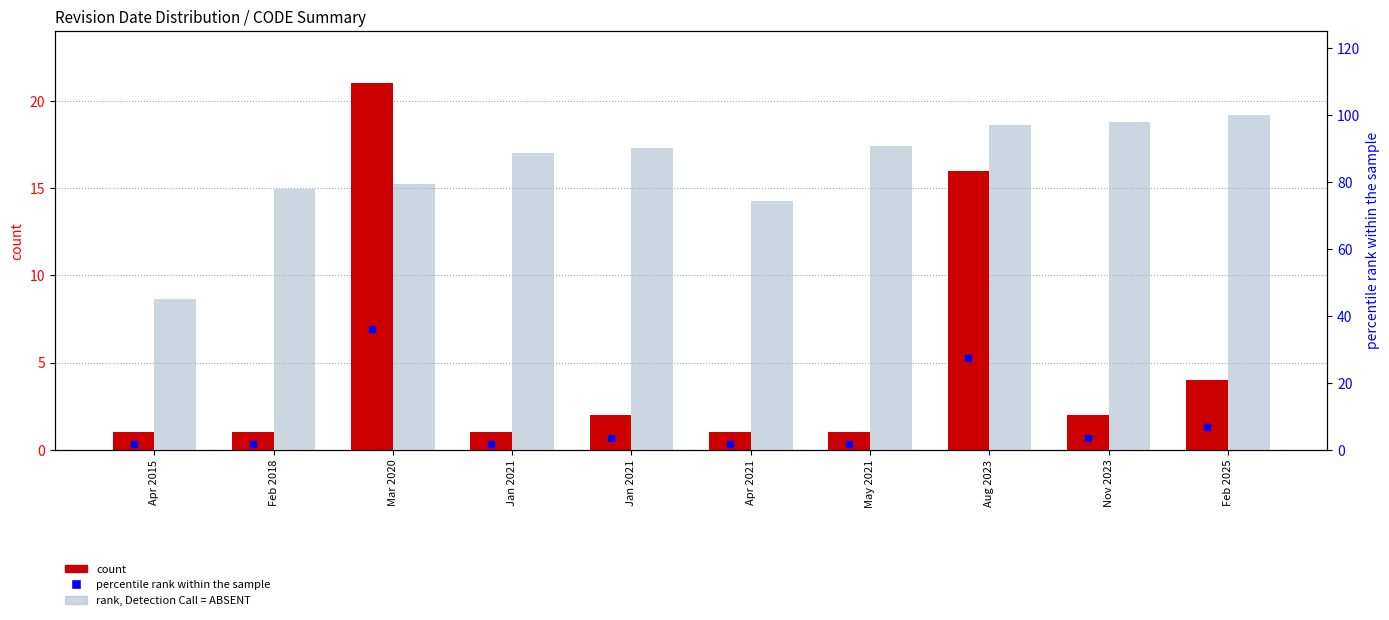

What is the difference between the highest and lowest values at Apr 2021?

73.4